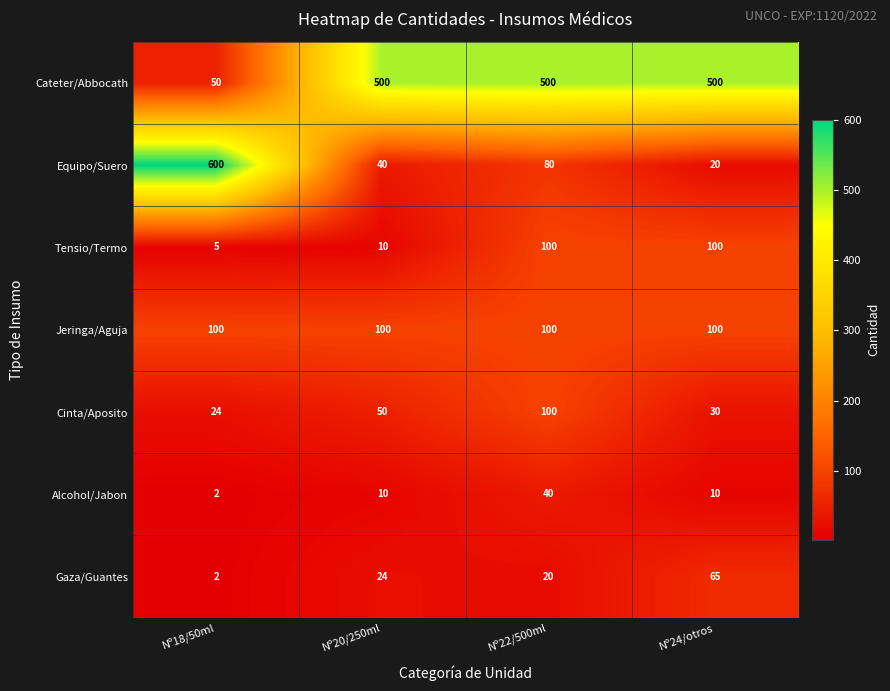

Reading left to right, list all the values displayed in this chart.

Cateter/Abbocath: Nº18/50ml=50	Nº20/250ml=500	Nº22/500ml=500	Nº24/otros=500
Equipo/Suero: Nº18/50ml=600	Nº20/250ml=40	Nº22/500ml=80	Nº24/otros=20
Tensio/Termo: Nº18/50ml=5	Nº20/250ml=10	Nº22/500ml=100	Nº24/otros=100
Jeringa/Aguja: Nº18/50ml=100	Nº20/250ml=100	Nº22/500ml=100	Nº24/otros=100
Cinta/Aposito: Nº18/50ml=24	Nº20/250ml=50	Nº22/500ml=100	Nº24/otros=30
Alcohol/Jabon: Nº18/50ml=2	Nº20/250ml=10	Nº22/500ml=40	Nº24/otros=10
Gaza/Guantes: Nº18/50ml=2	Nº20/250ml=24	Nº22/500ml=20	Nº24/otros=65